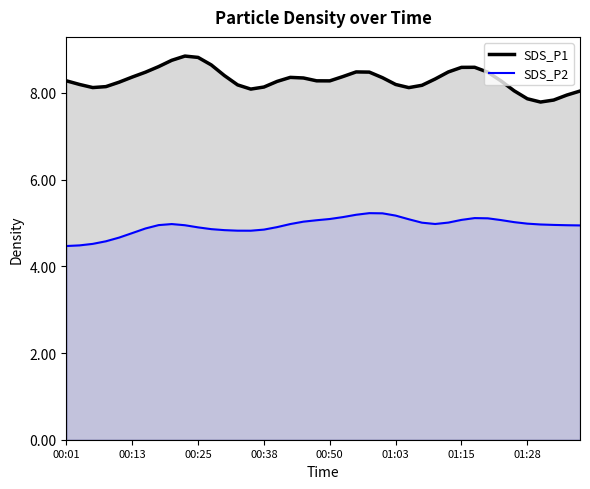

What is the value of the SDS_P2_line point at the 14th from the left?

4.8